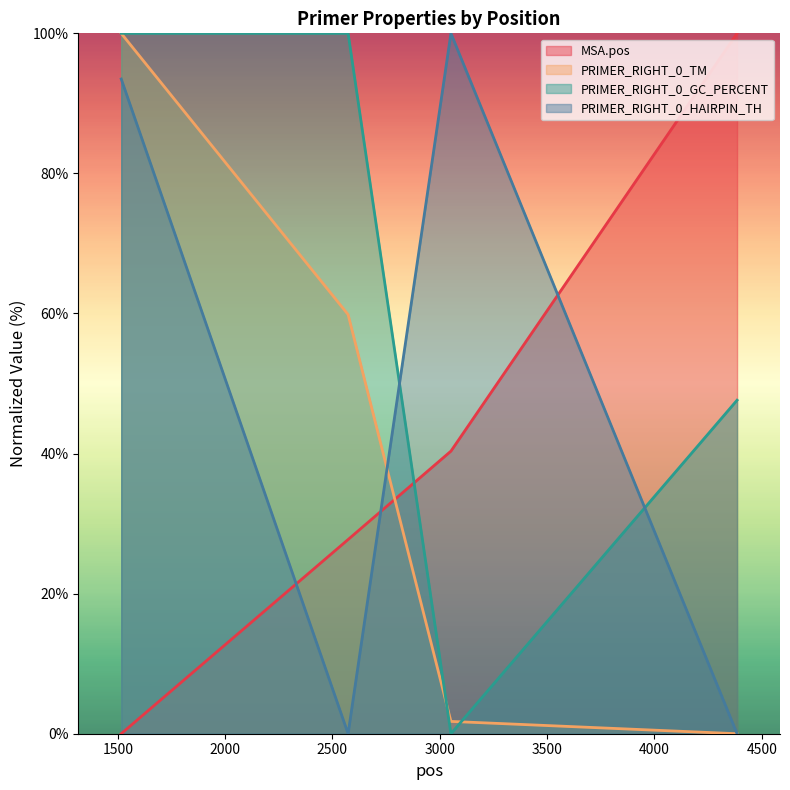

What is the average value of the PRIMER_RIGHT_0_GC_PERCENT series?

61.9